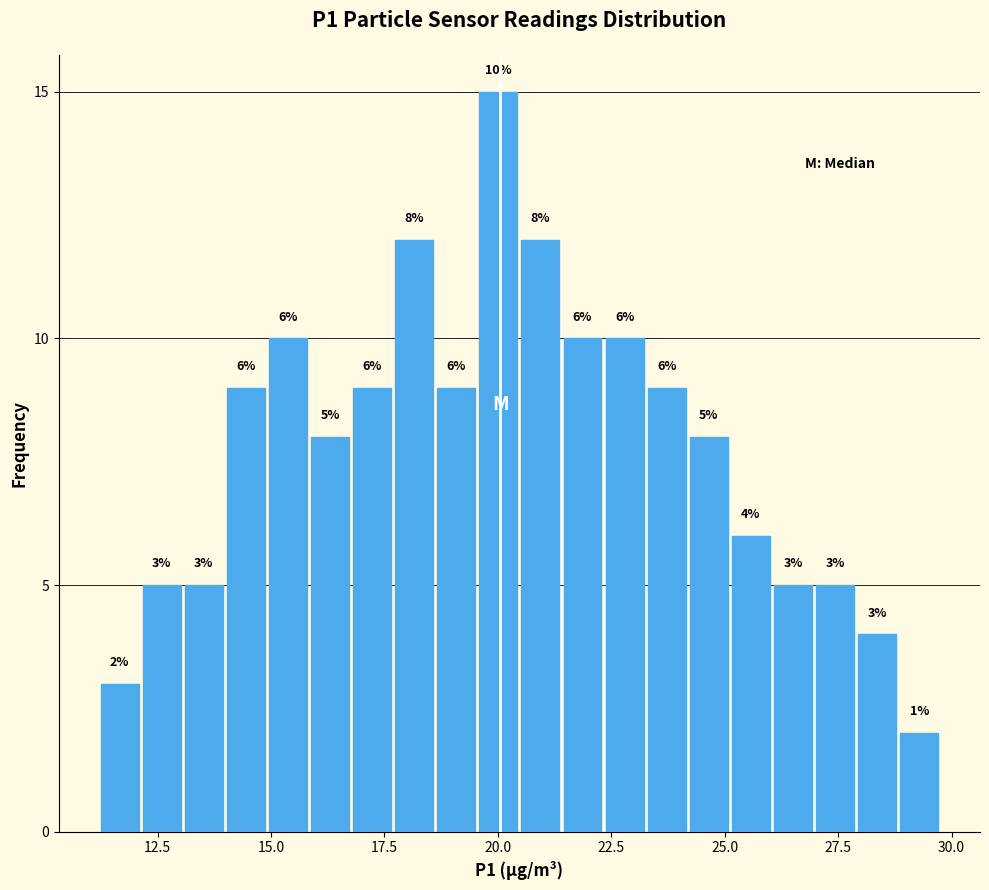

Read against the x-axis, roughly where is the centre of the tallest bar?

20.0